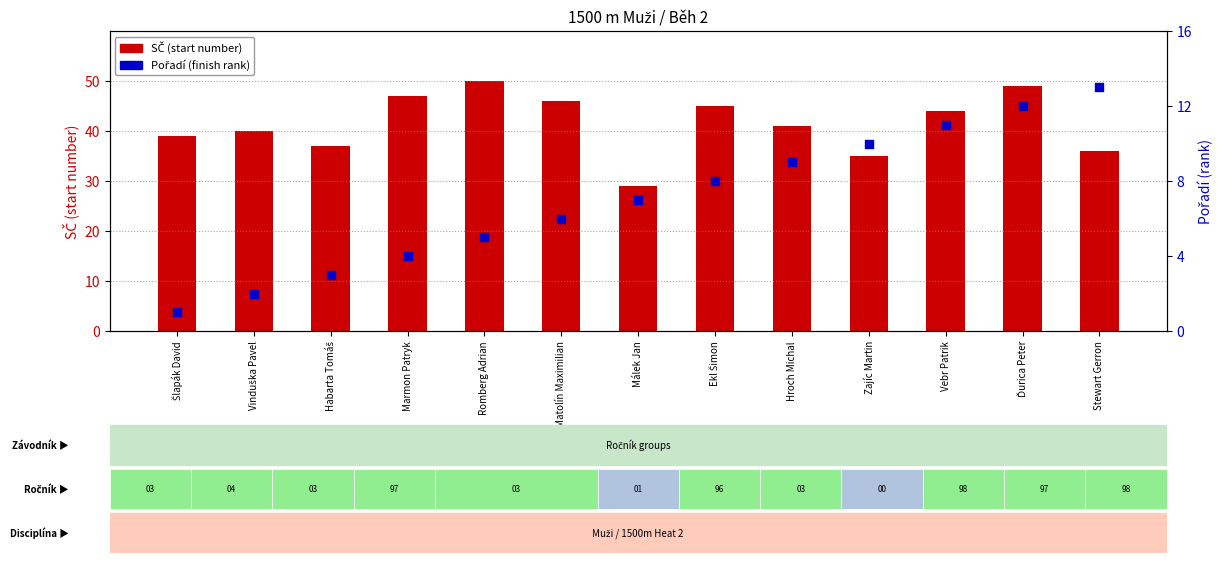

What is the total value across all series at Šlapák David?

40